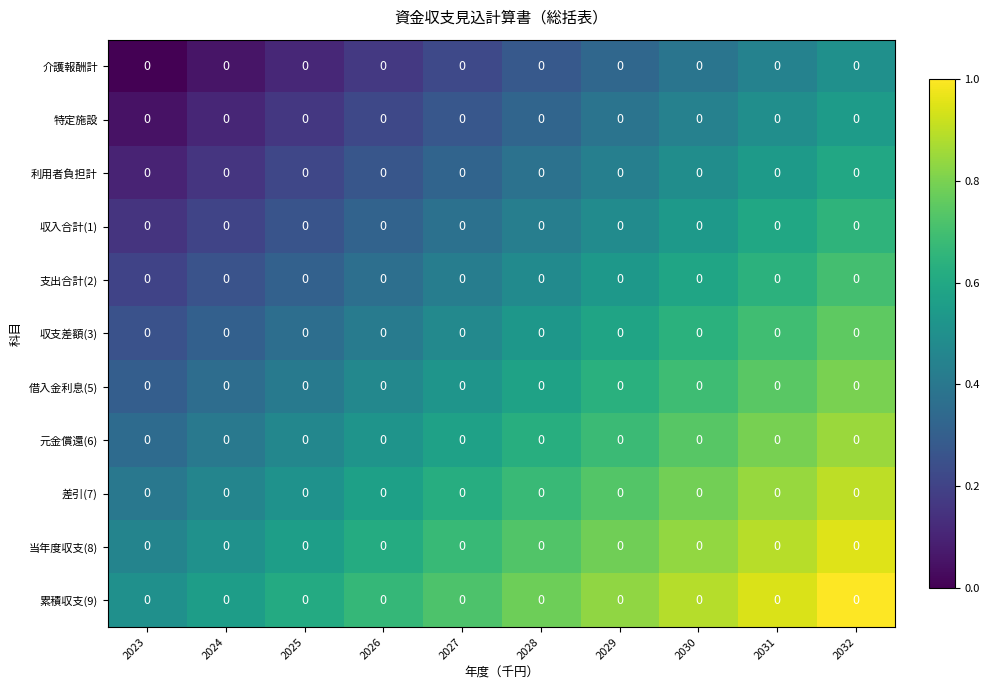

Is the value of 差引(7) at 2030 greater than the value of 利用者負担計 at 2031?

Yes